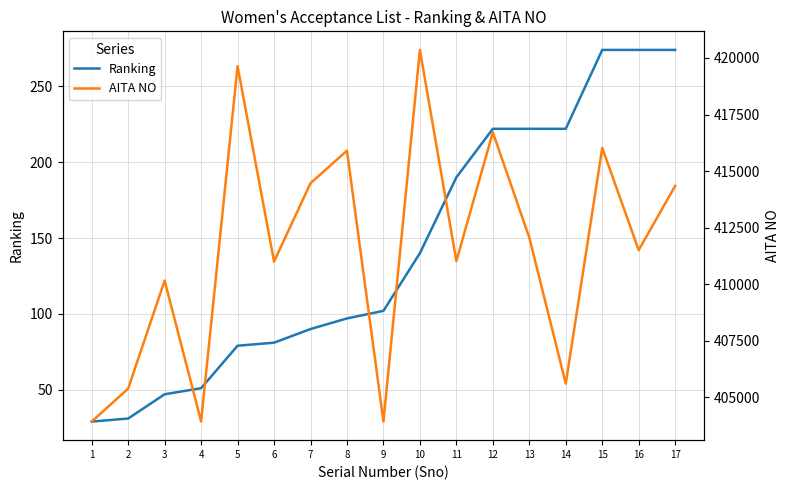

What is the spread (max minus min) of values at 2?

405361